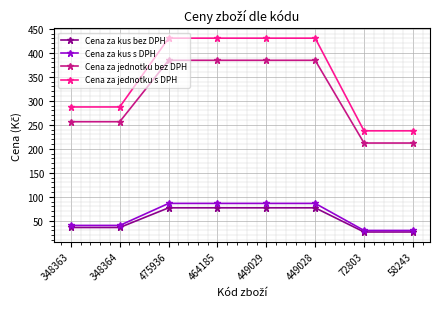

What is the difference between the highest and lowest values at 348363?

251.3